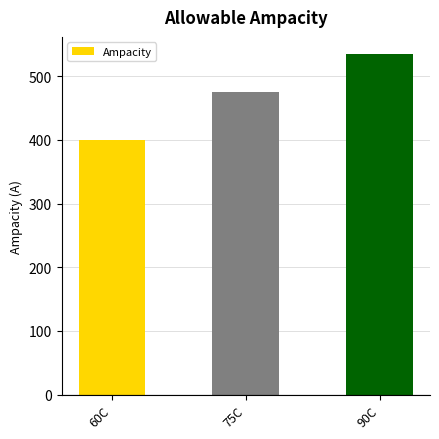

Which category has the lowest value across all series?

60C